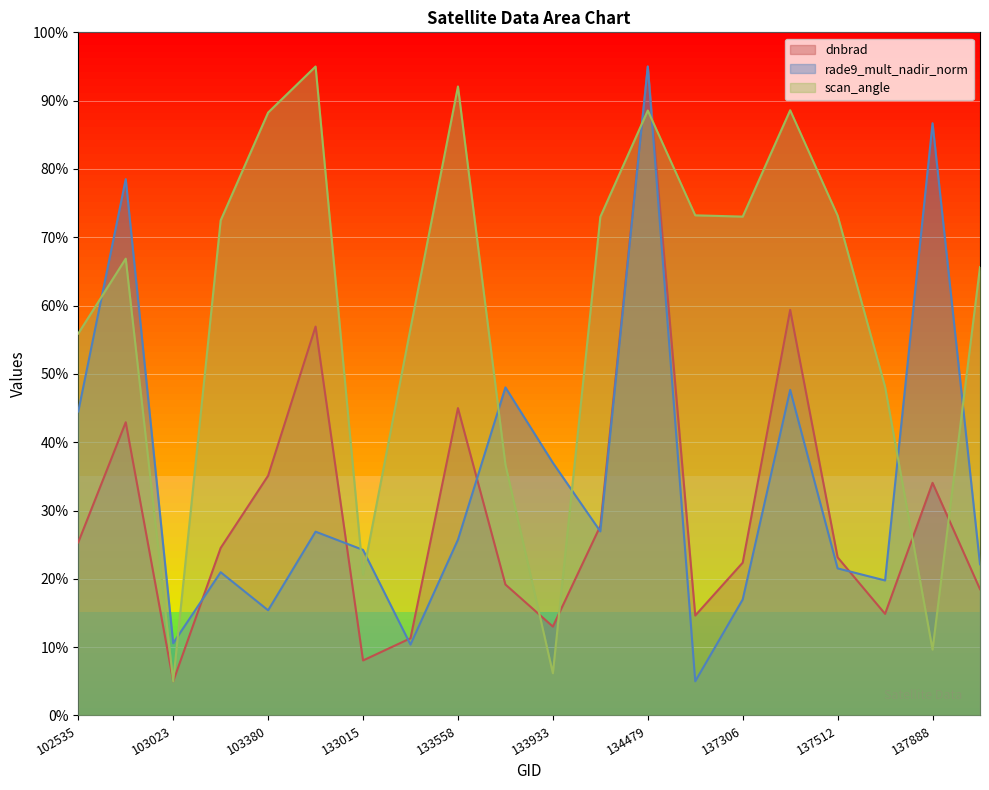

What is the total value across all series at 133195?

78.3